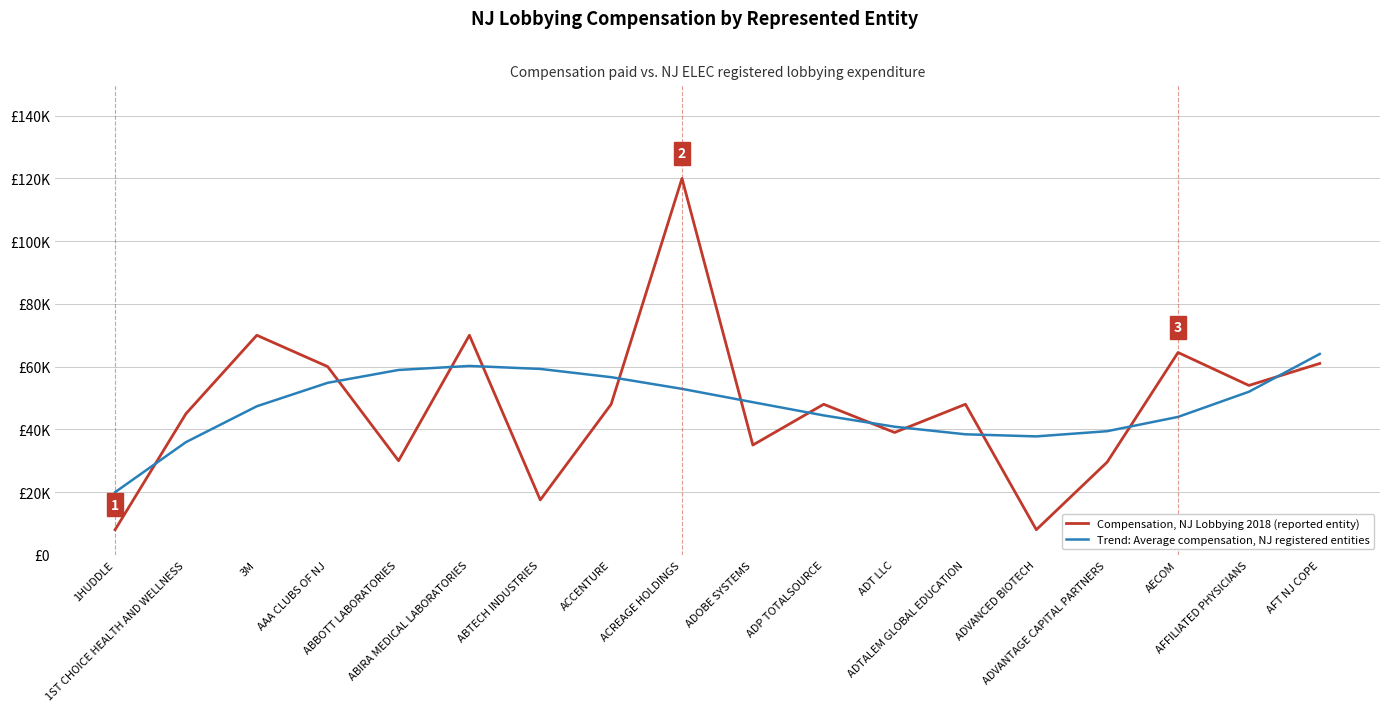

Reading left to right, extract all data points from this chart.

Compensation, NJ Lobbying 2018 (reported entity): 1HUDDLE=8000.0	1ST CHOICE HEALTH AND WELLNESS=45000.0	3M=70000.0	AAA CLUBS OF NJ=60000.0	ABBOTT LABORATORIES=30000.0	ABIRA MEDICAL LABORATORIES=70000.0	ABTECH INDUSTRIES=17500.0	ACCENTURE=48000.0	ACREAGE HOLDINGS=120000.0	ADOBE SYSTEMS=35000.0	ADP TOTALSOURCE=48000.0	ADT LLC=39000.0	ADTALEM GLOBAL EDUCATION=48000.0	ADVANCED BIOTECH=8000.0	ADVANTAGE CAPITAL PARTNERS=29560.0	AECOM=64500.0	AFFILIATED PHYSICIANS=54000.0	AFT NJ COPE=61002.0
Trend: Average compensation, NJ registered entities: 1HUDDLE=19968.9	1ST CHOICE HEALTH AND WELLNESS=35925.1	3M=47357.6	AAA CLUBS OF NJ=54836.9	ABBOTT LABORATORIES=58933.8	ABIRA MEDICAL LABORATORIES=60218.8	ABTECH INDUSTRIES=59262.7	ACCENTURE=56636.2	ACREAGE HOLDINGS=52909.9	ADOBE SYSTEMS=48654.4	ADP TOTALSOURCE=44440.4	ADT LLC=40838.6	ADTALEM GLOBAL EDUCATION=38419.6	ADVANCED BIOTECH=37754.1	ADVANTAGE CAPITAL PARTNERS=39412.8	AECOM=43966.3	AFFILIATED PHYSICIANS=51985.4	AFT NJ COPE=64040.5